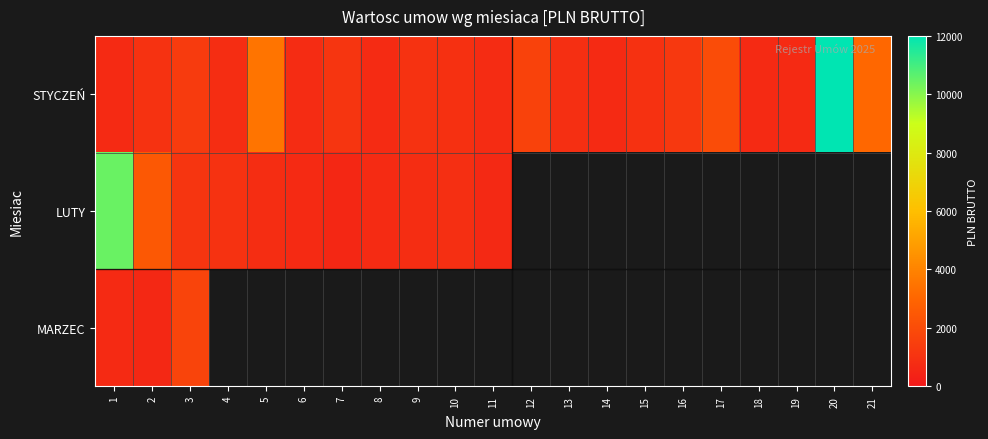

What is the greatest value displayed?

12000.0